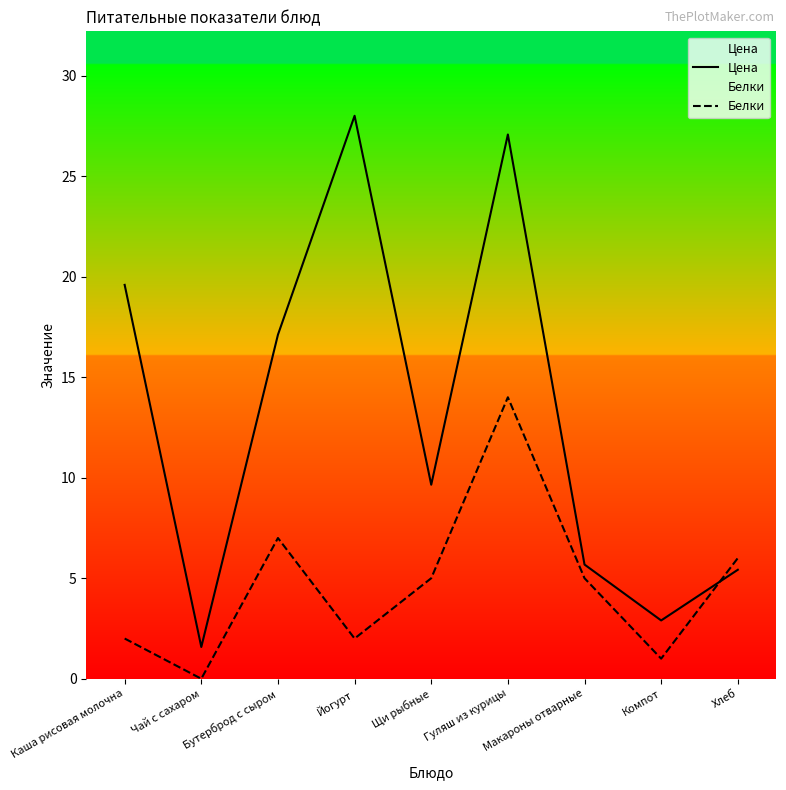

Which series has the largest total across all categories?

Цена